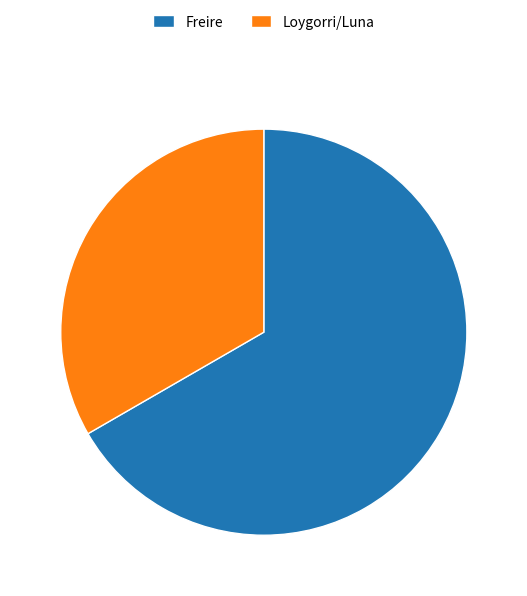

Do Freire and Loygorri/Luna together represent more than half of the pie?

Yes